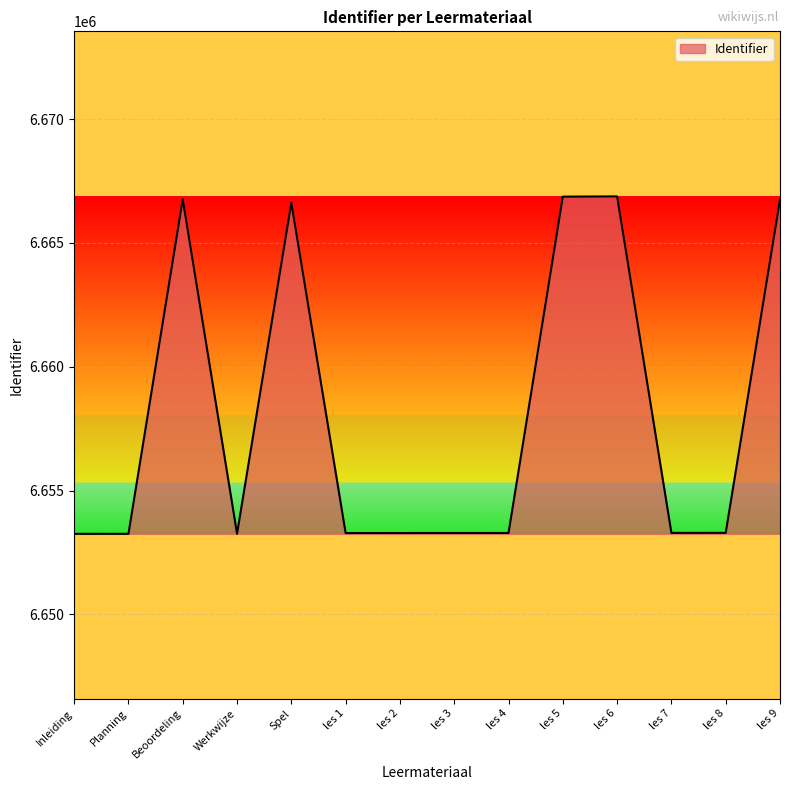

What is the sum of all values?

93213365